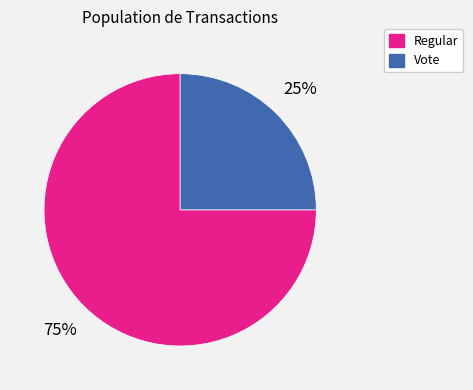

Is there any slice that represents more than half of the pie?

Yes